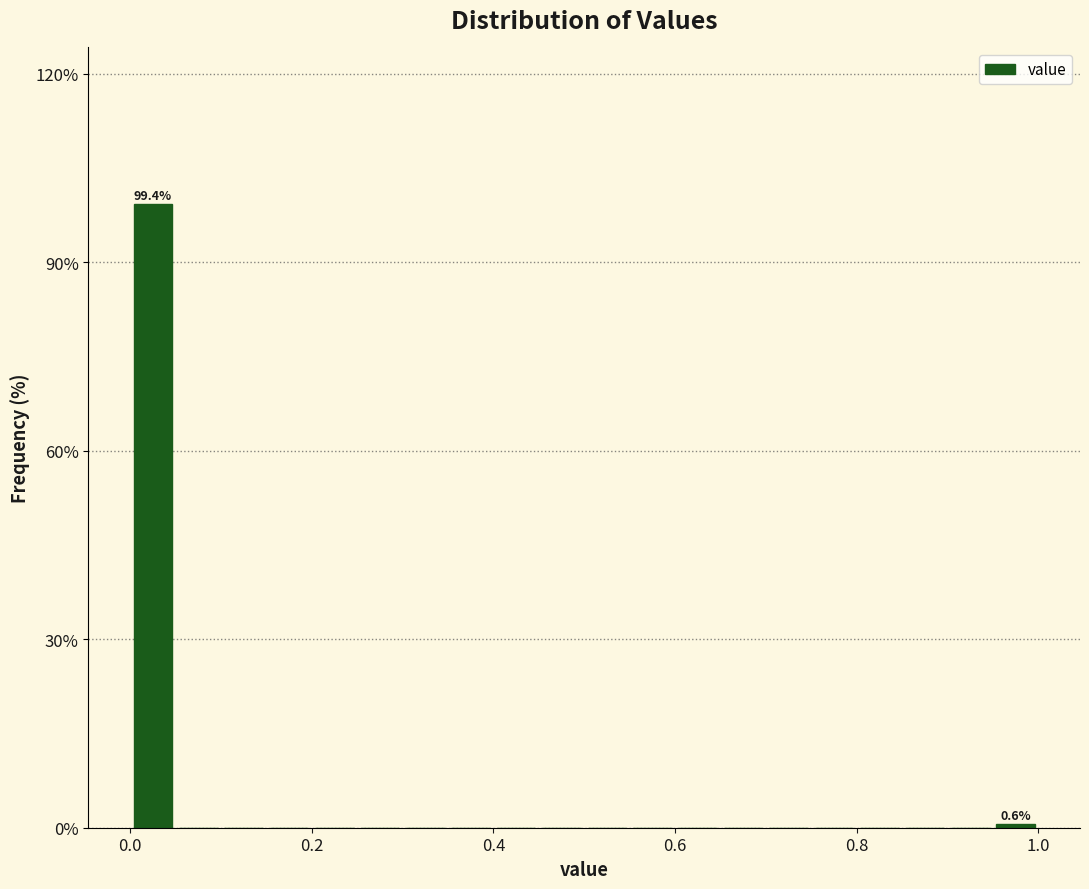

Around what value on the x-axis is the tallest bar? Give the approximate position of its centre, as read against the axis.

0.02